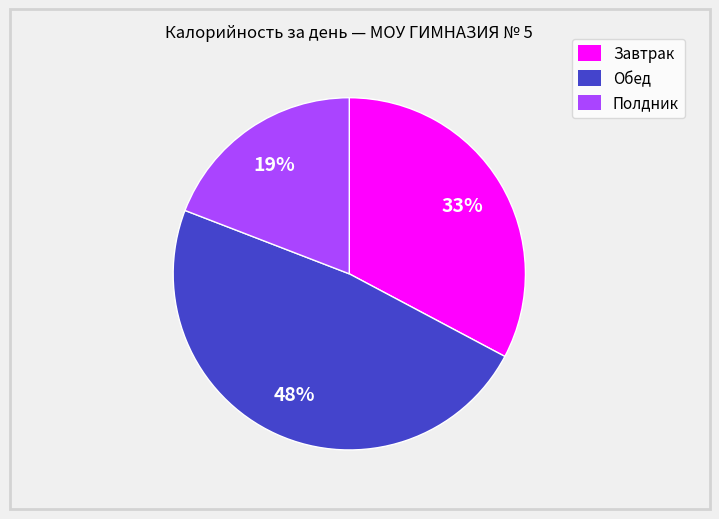

Which category has the biggest portion of the pie?

Обед